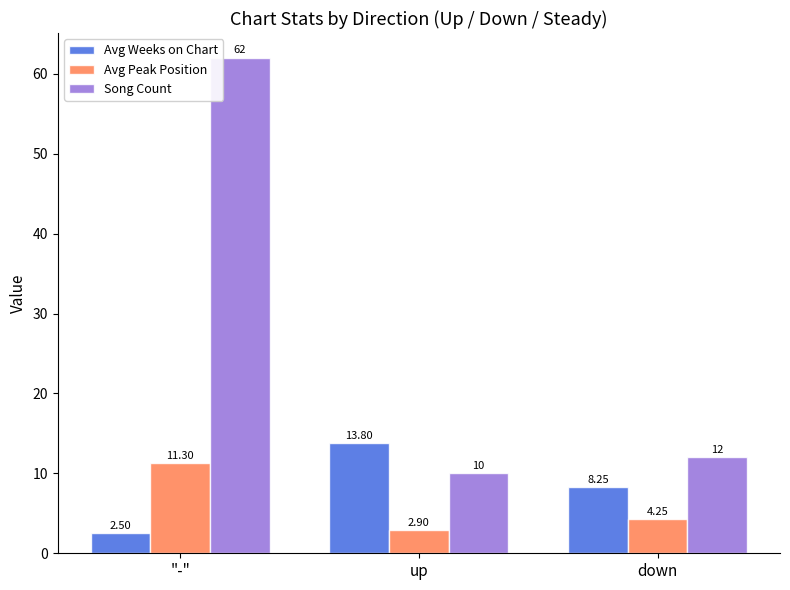

How many bars are there in total?

9